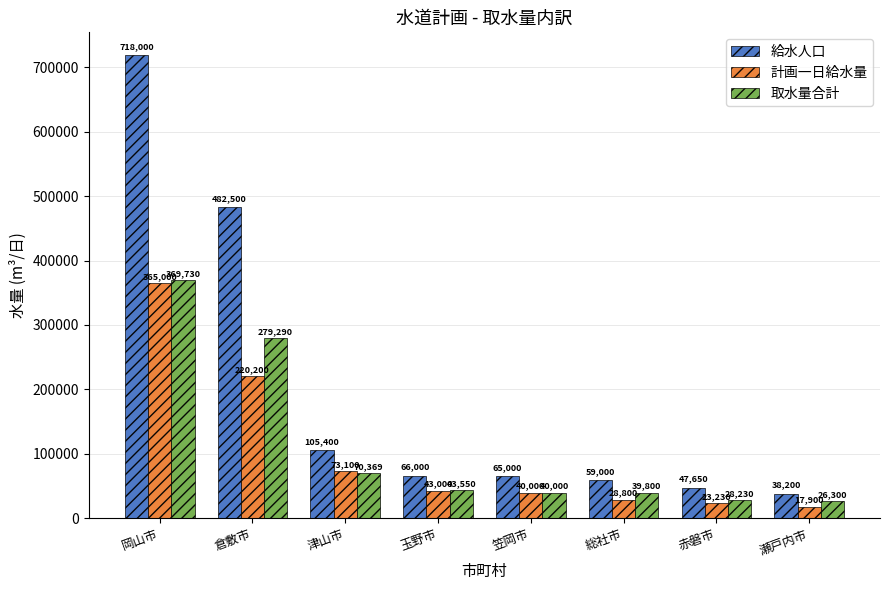

How many data points in 給水人口 are less than 66000?

4